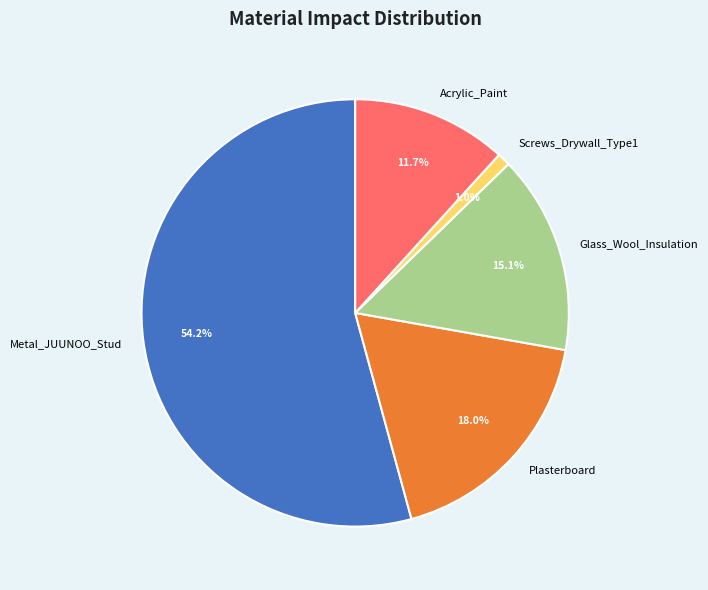

To the nearest percent, what is the average slice percentage?

20%